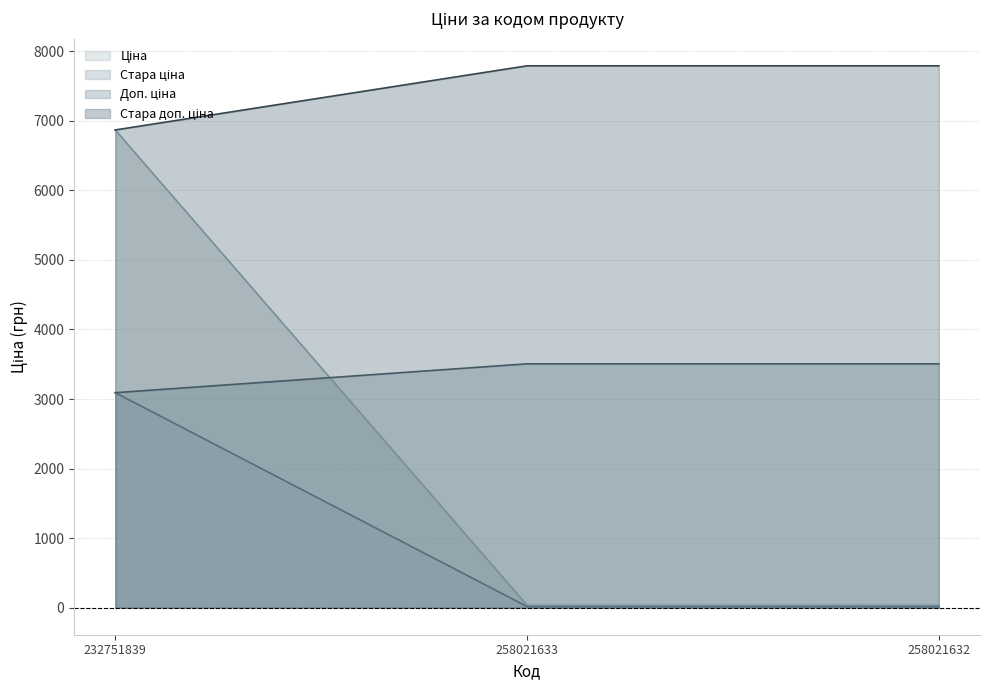

What are all the series names shown in the legend?

Ціна, Стара ціна, Доп. ціна, Стара доп. ціна